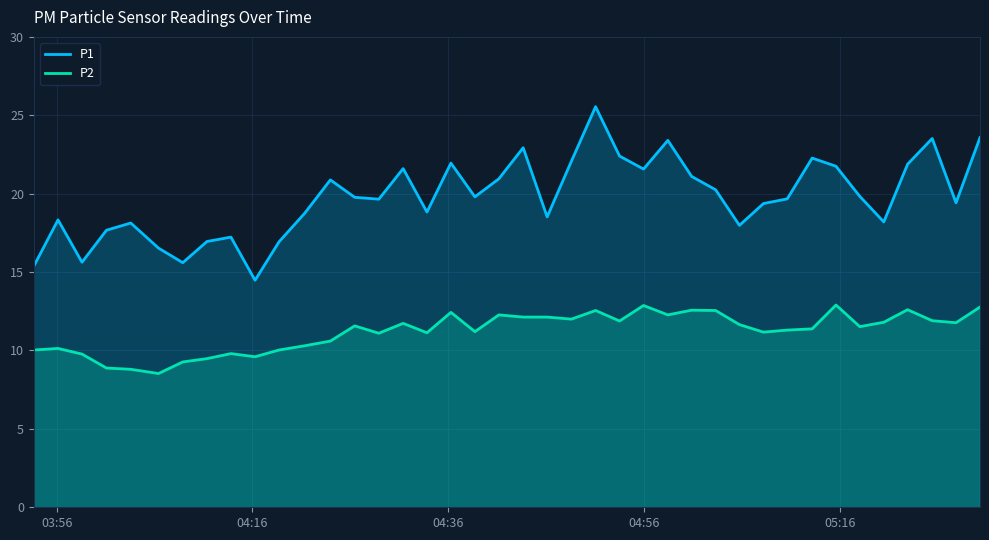

True or false: P2 and P1 cross at least once.

False